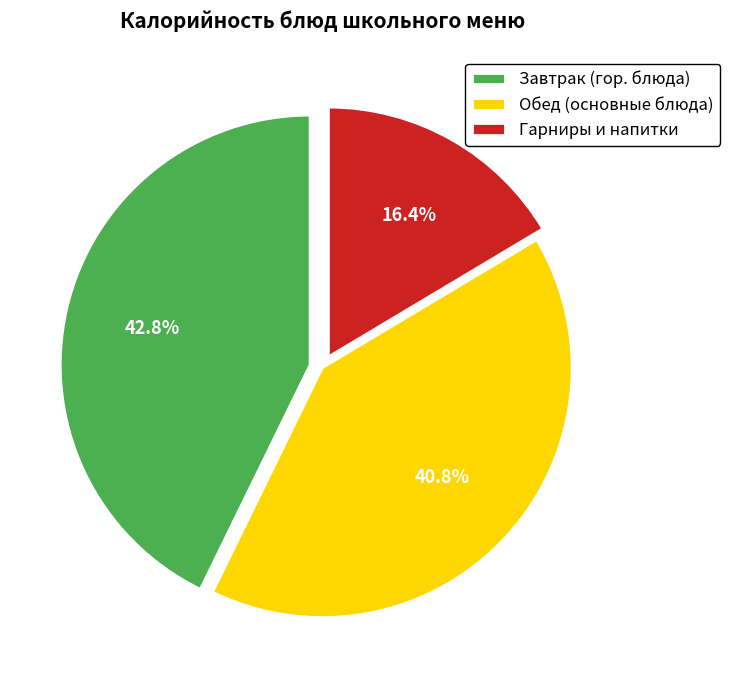

Rank the categories by value from highest to lowest.

Завтрак (гор. блюда), Обед (основные блюда), Гарниры и напитки